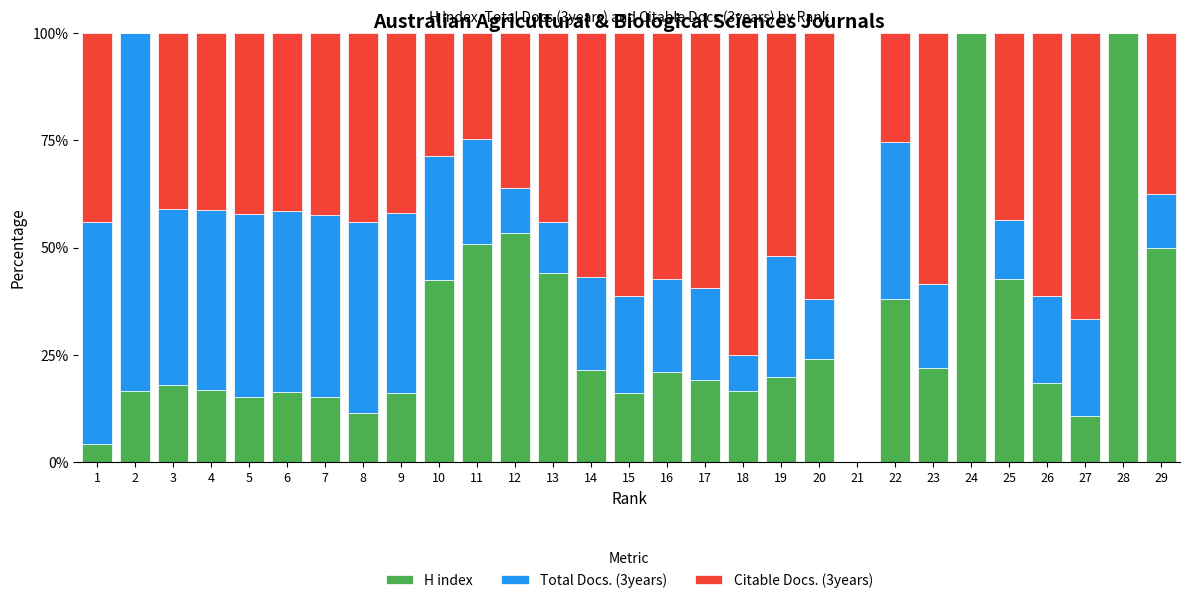

What is the total value across all series at 15?

100.0